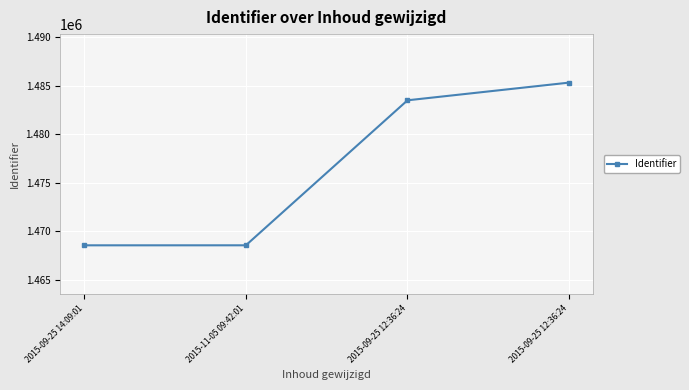

What is the average value?

1476478